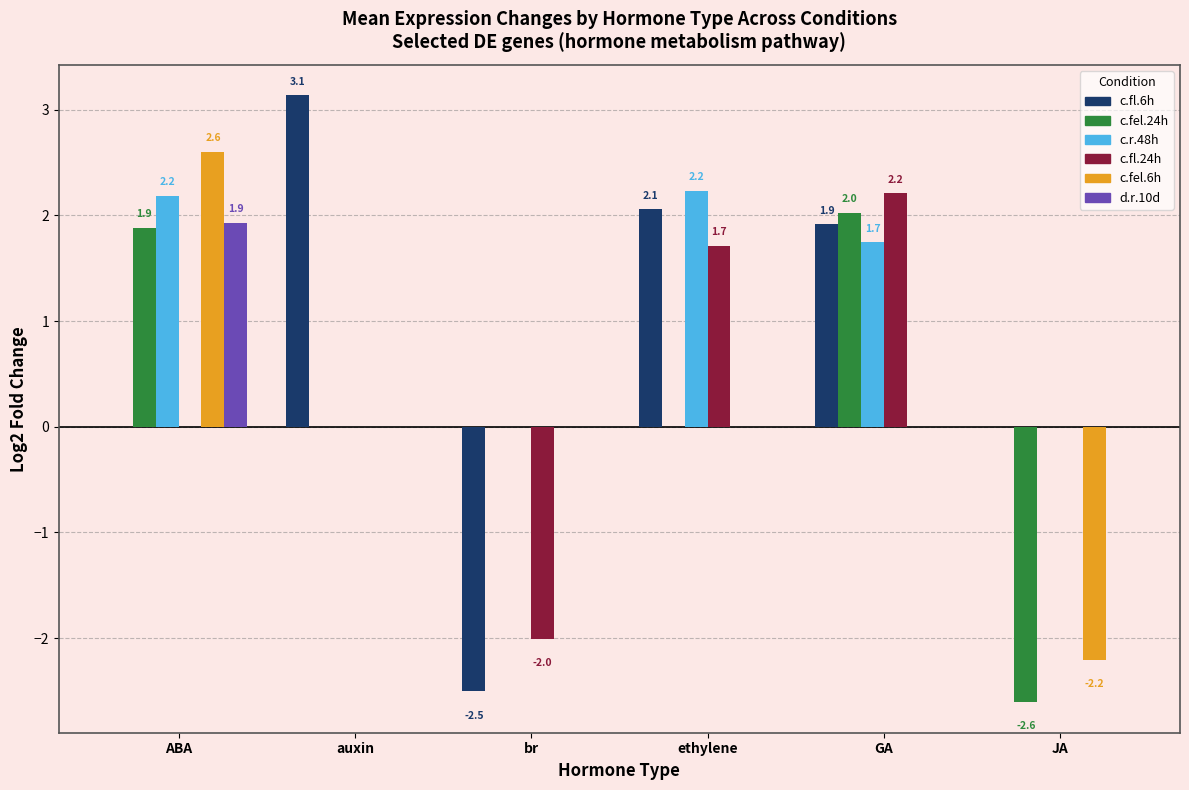

How many groups of bars are there?

6